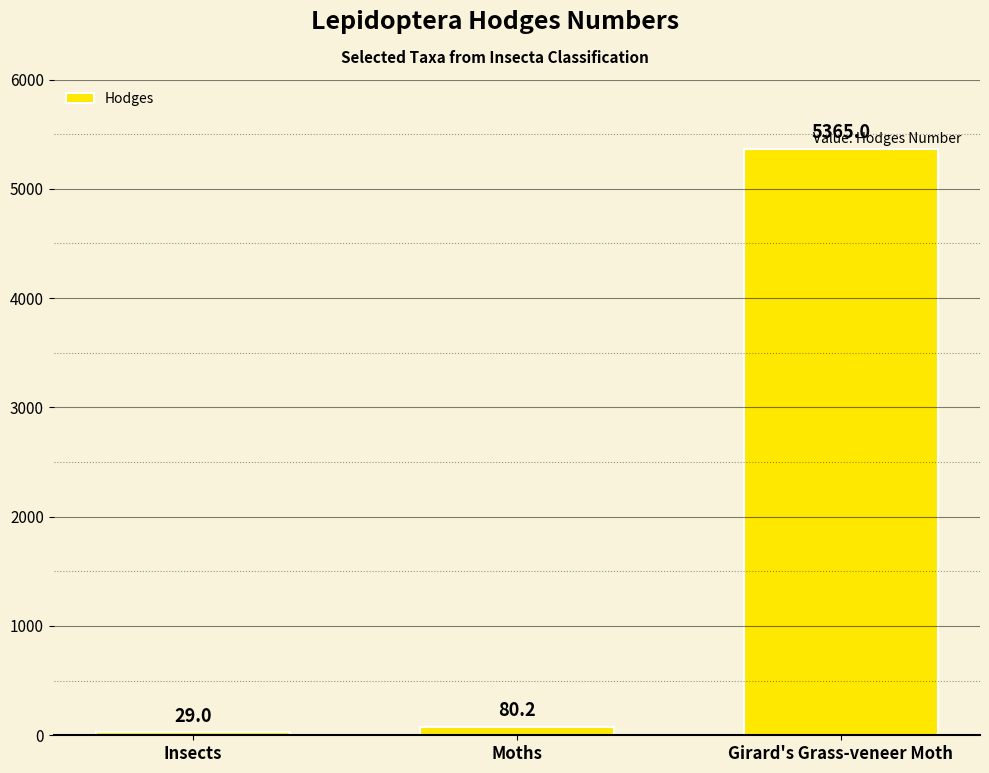

Read the value at Girard's Grass-veneer Moth.

5365.0